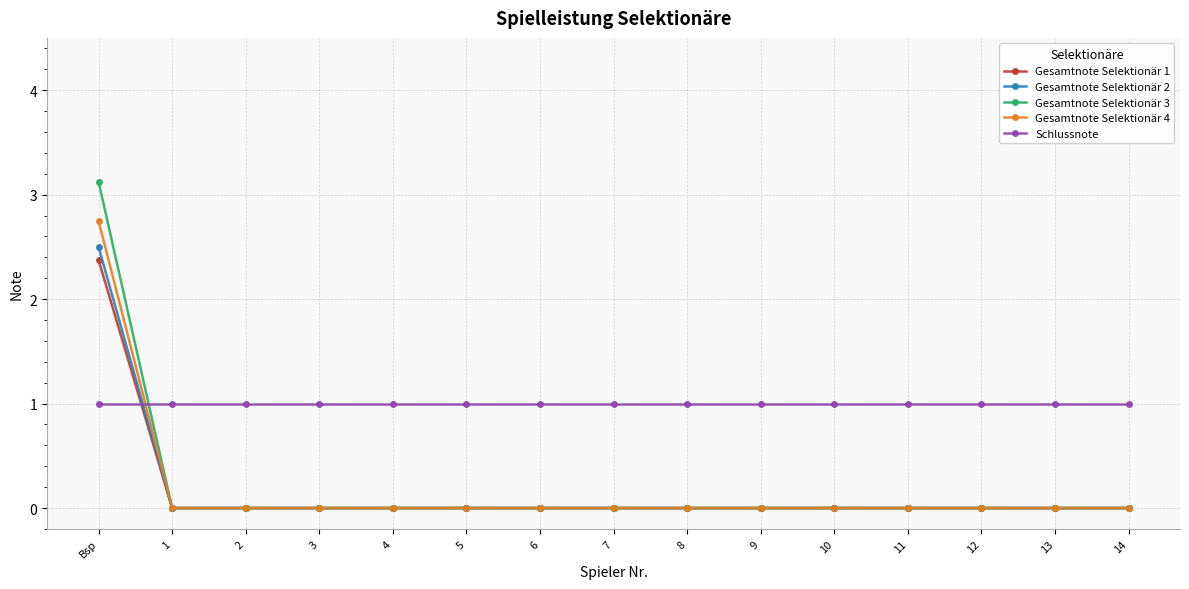

Which series has the widest spread of values?

Gesamtnote Selektionär 3